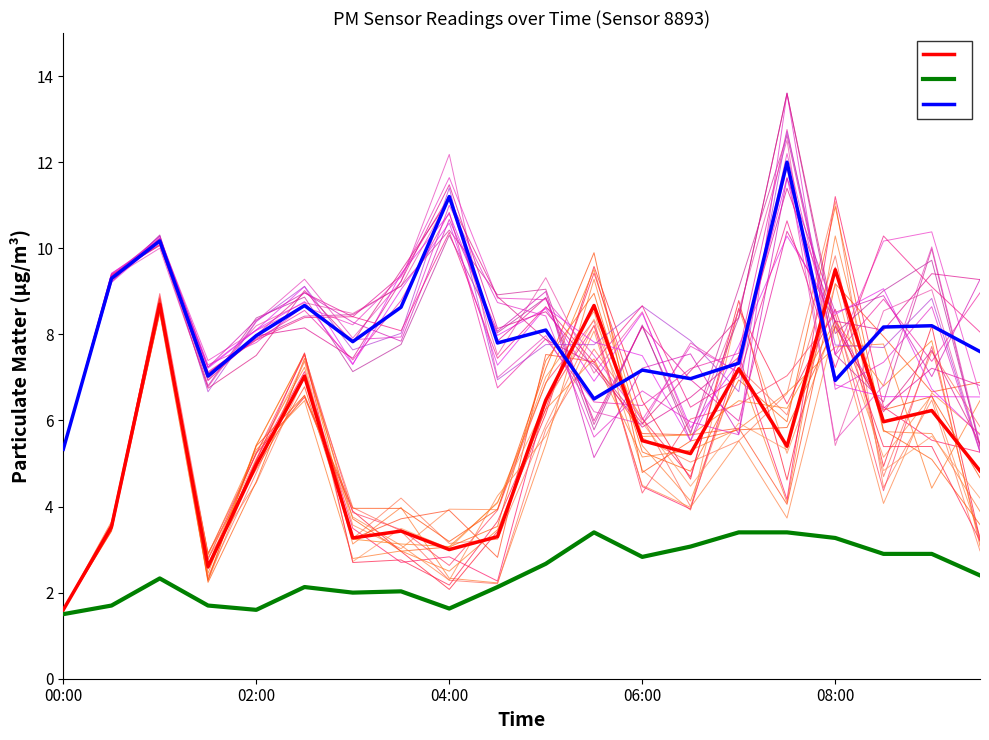

True or false: P1 (second segment) has a value of 4.1 at 10.

False